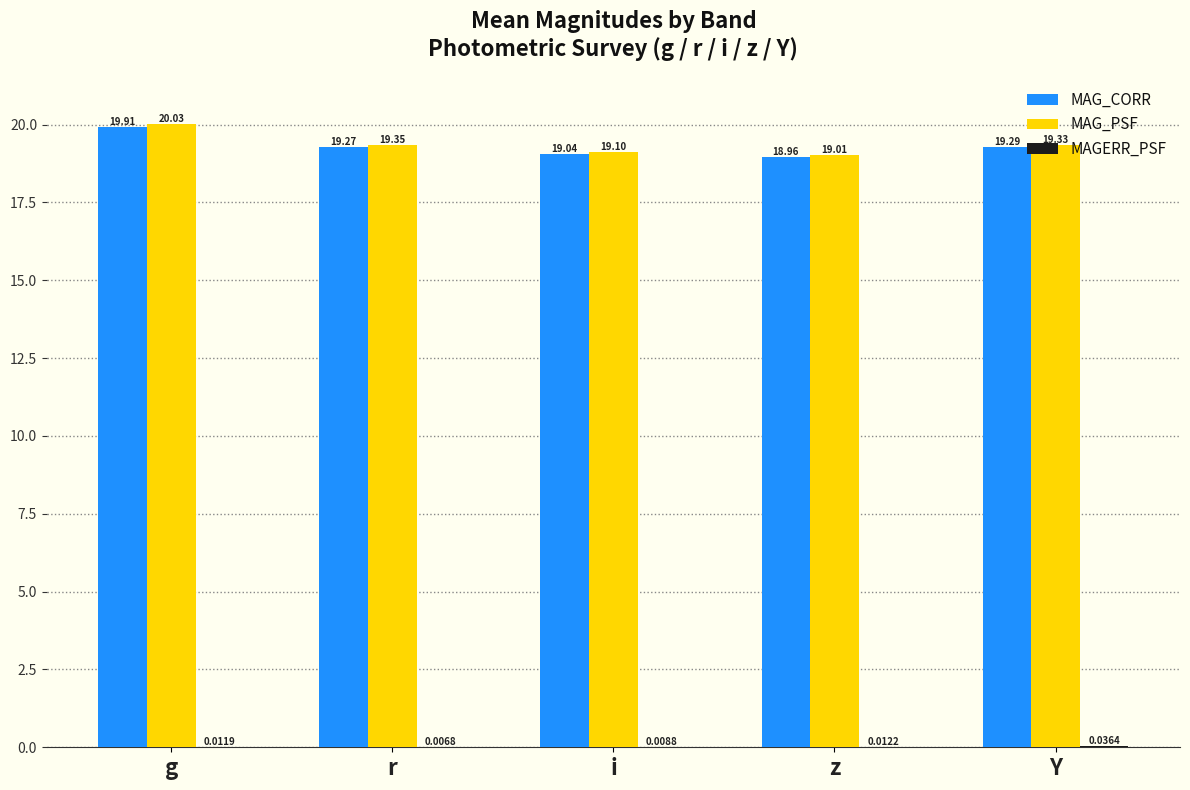

At which category is the sum across all series the highest?

g